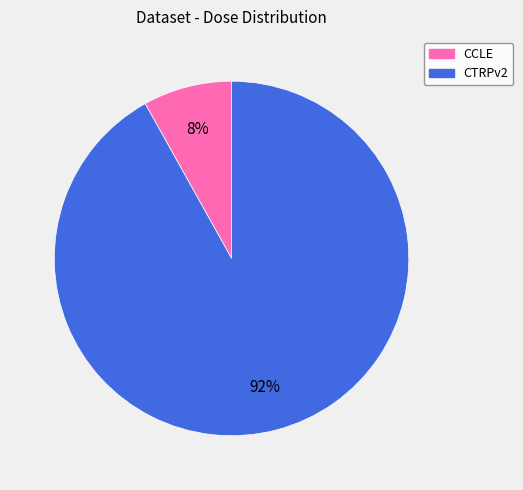

To the nearest percent, what is the difference between the largest and smallest slice percentages?

84%